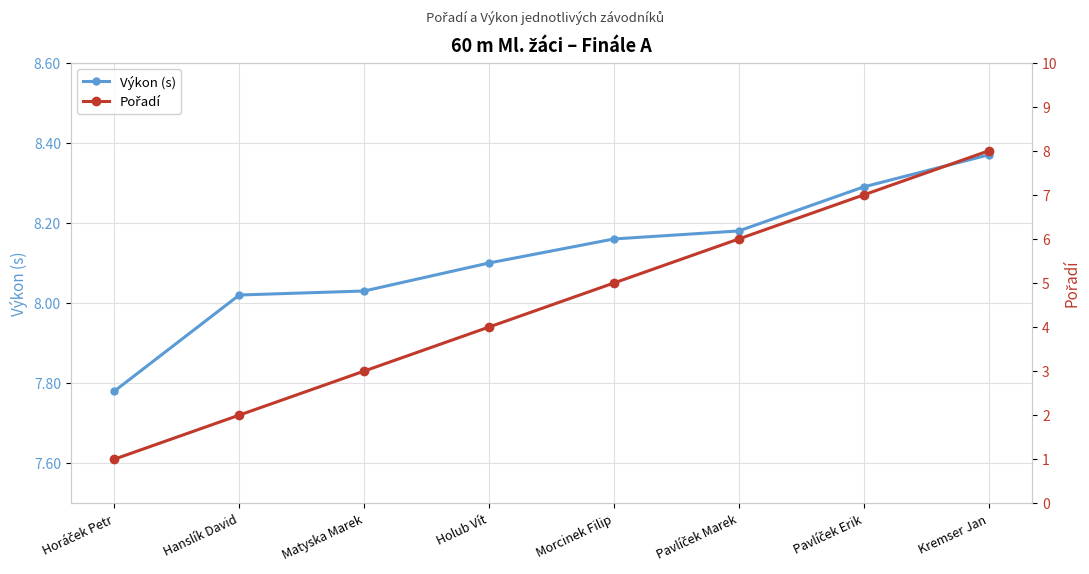

What is the difference between the highest and lowest values at Holub Vít?

4.1